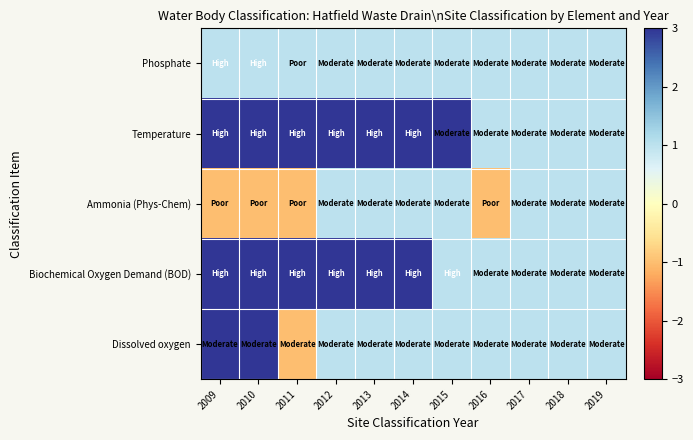

How many distinct data groups are displayed?

5